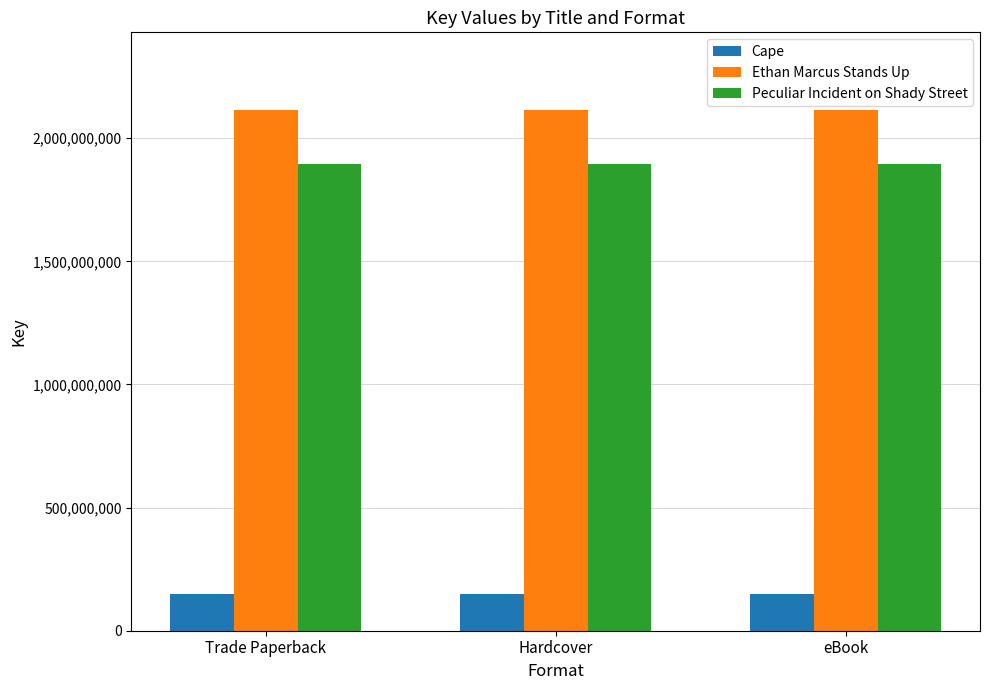

The Ethan Marcus Stands Up series shows 1177426850 at Hardcover. True or false?

False